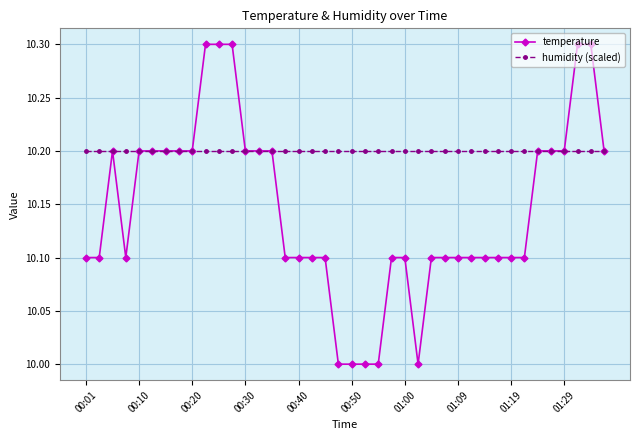

What is the greatest value displayed?

10.3